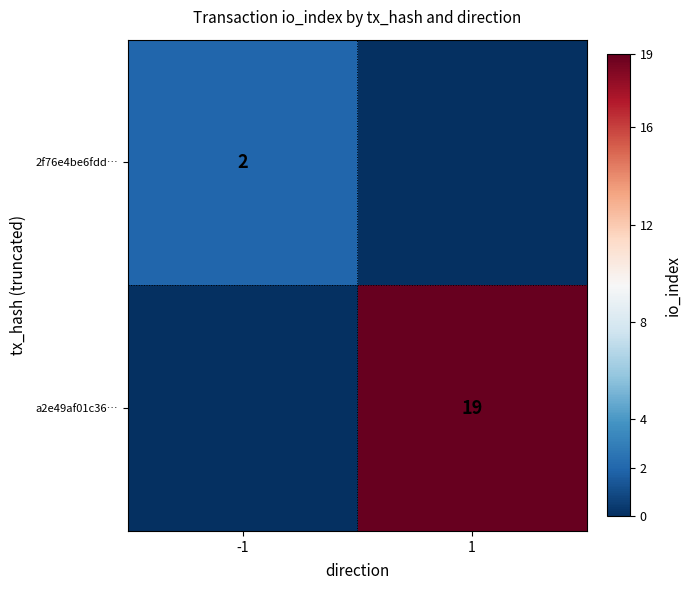

True or false: a2e49af01c36… has a value of 7 at 1.

False